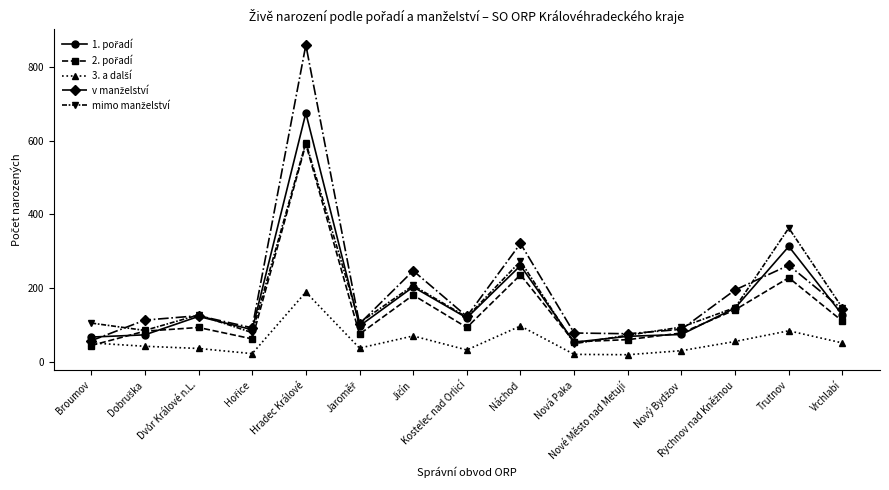

What is the smallest value displayed?

19